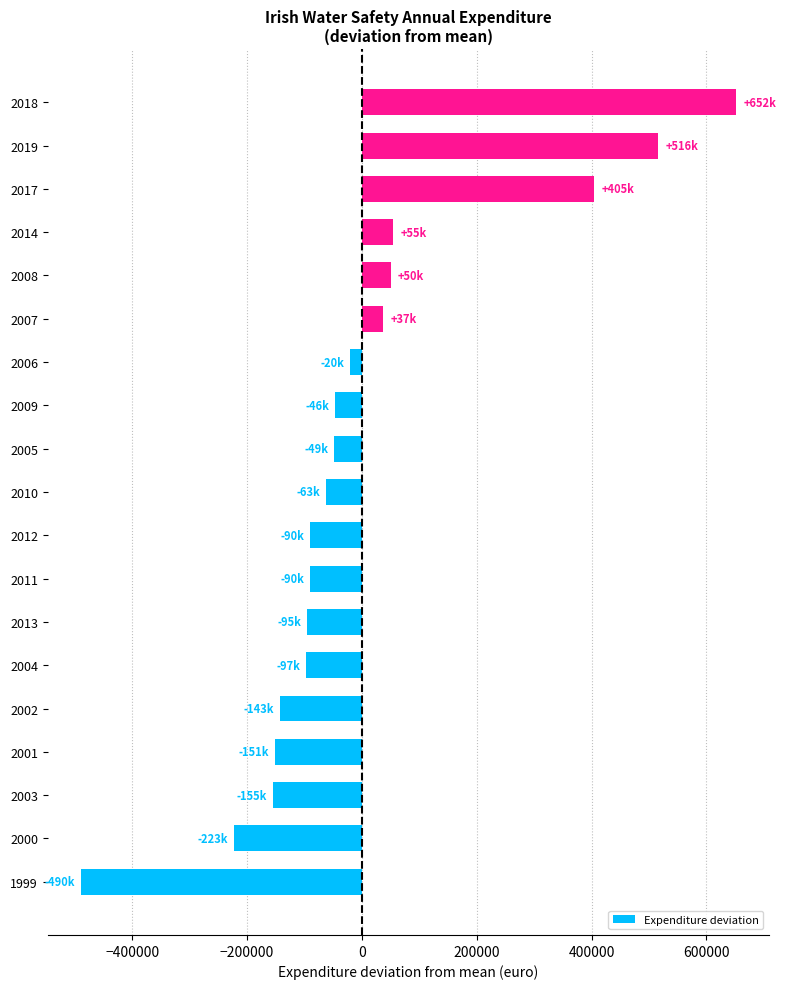

Between 2018 and 2002, which is larger?

2018